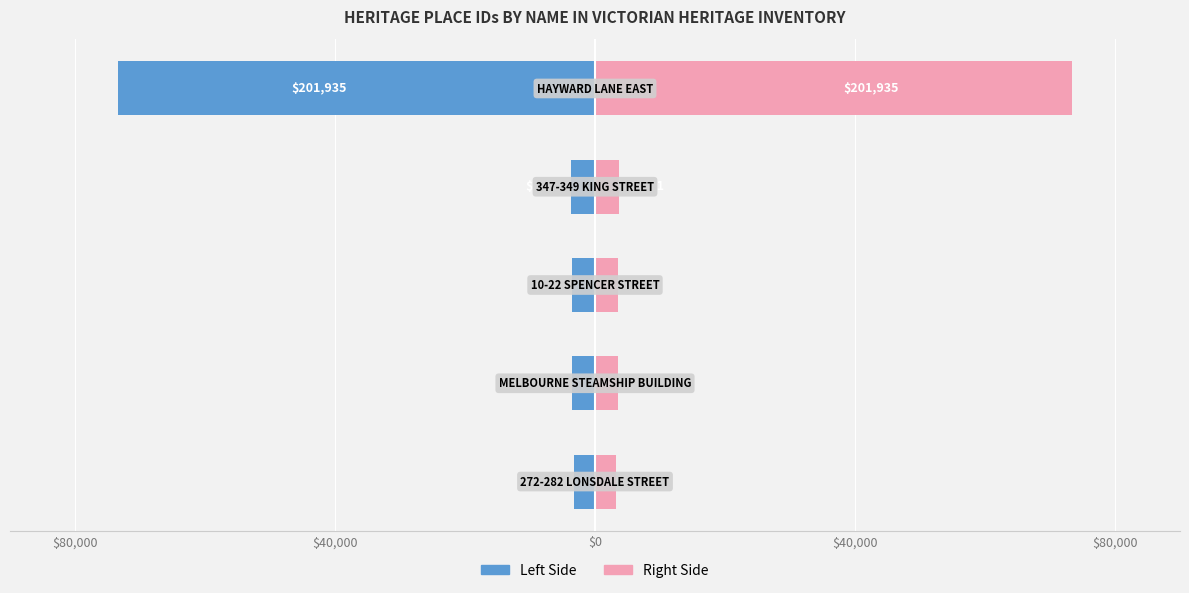

How many data points in Left (ID scaled) are above -3550?

1